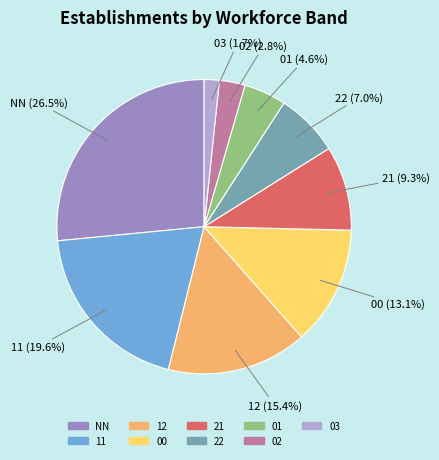

Between 02 and 01, which is larger?

01